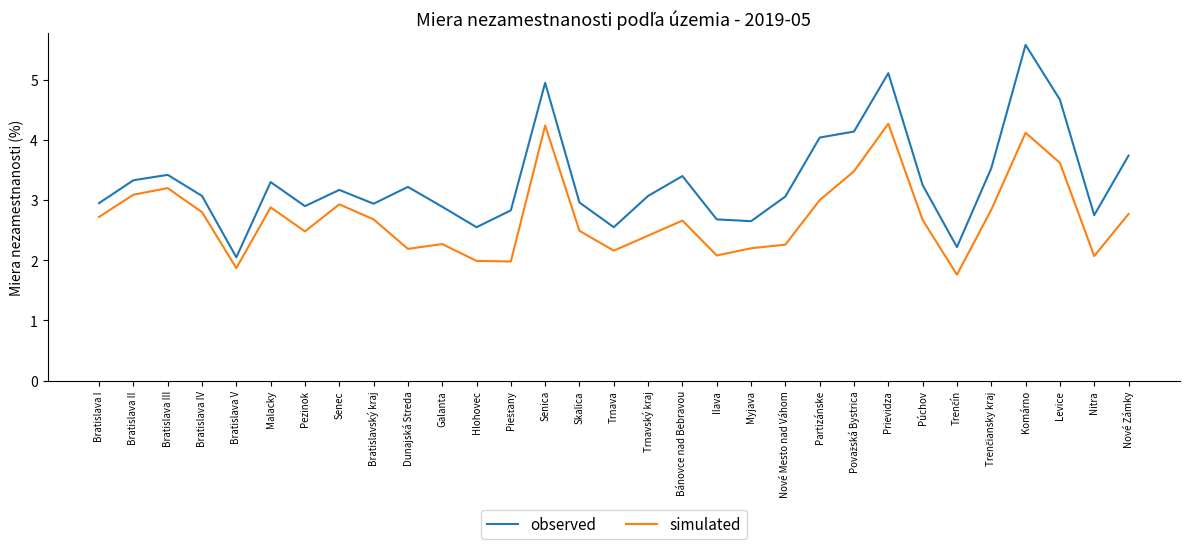

Read the simulated value at Trnava.

2.2